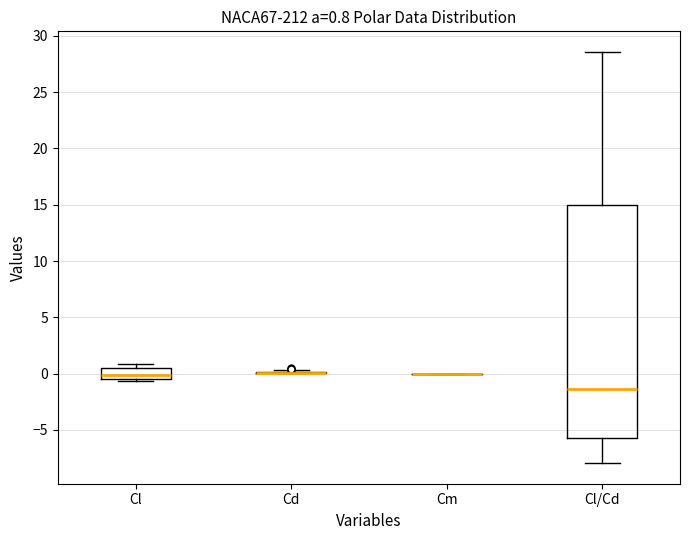

Which box is the tallest, from its lower edge to its upper edge?

Cl/Cd